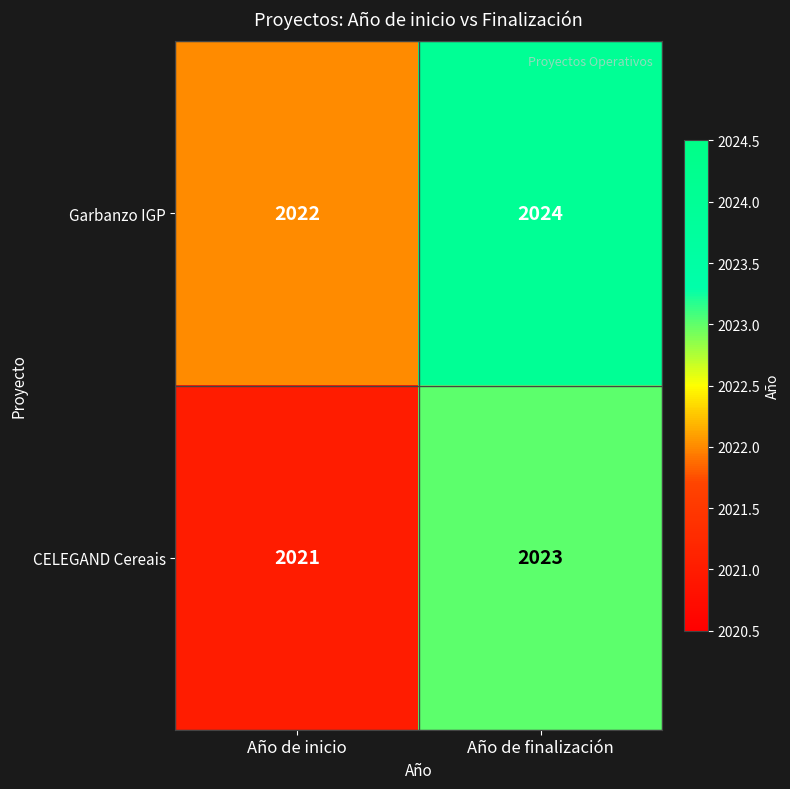

What is the spread (max minus min) of values at Año de inicio?

1